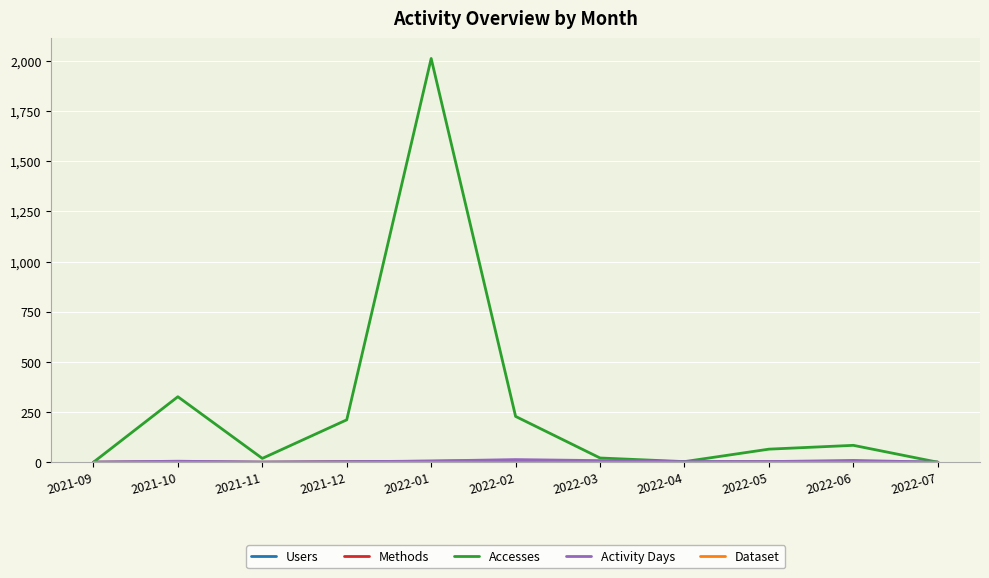

Which label corresponds to the largest value in the chart?

2022-01